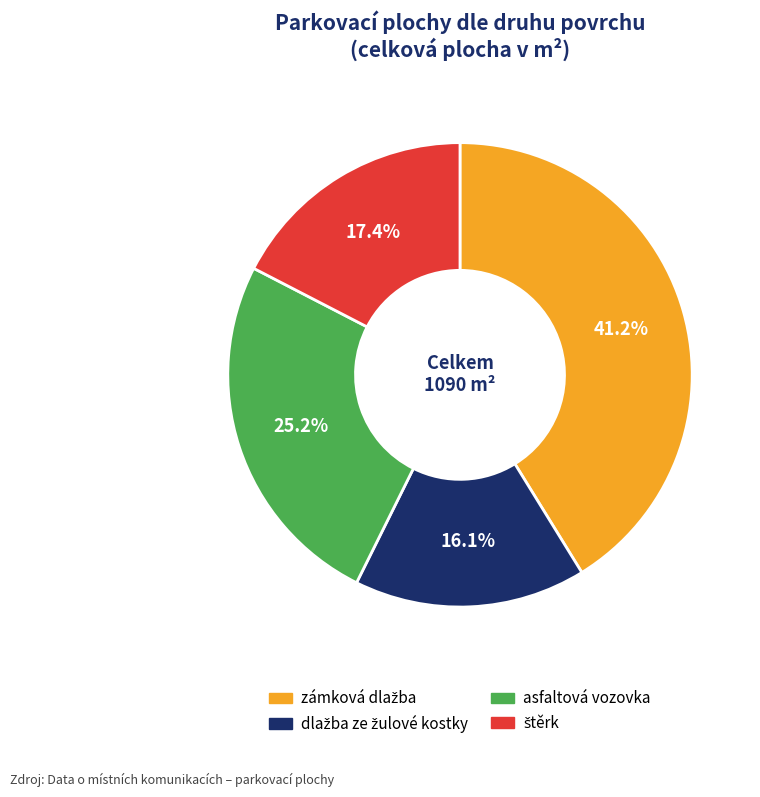

Is there a majority slice in this chart?

No